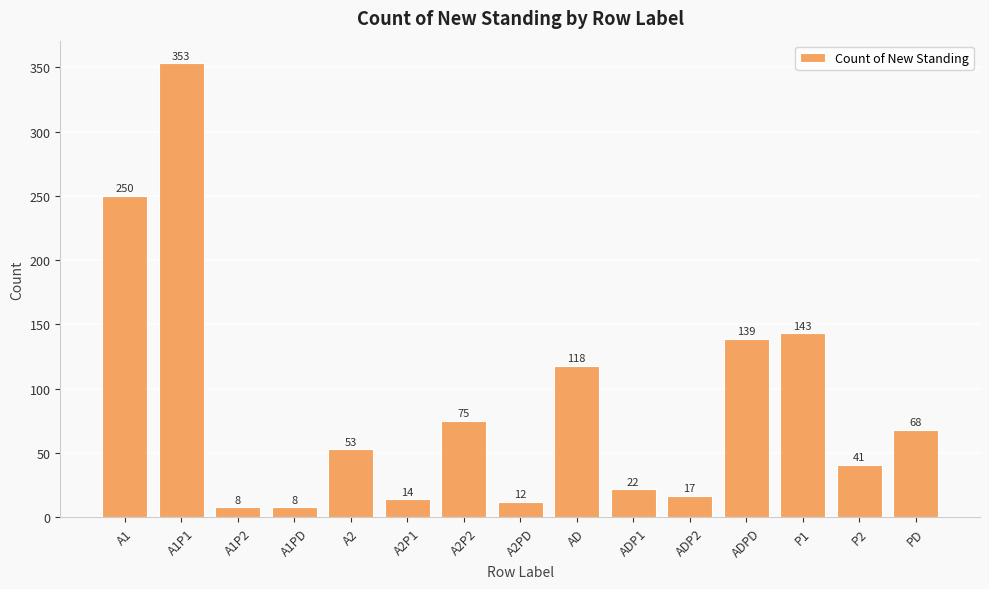

The chart shows a value of 22 at ADP1. True or false?

True